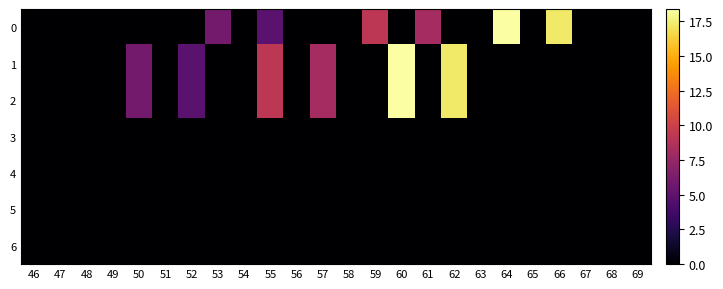

Count the number of data series in this chart.

7